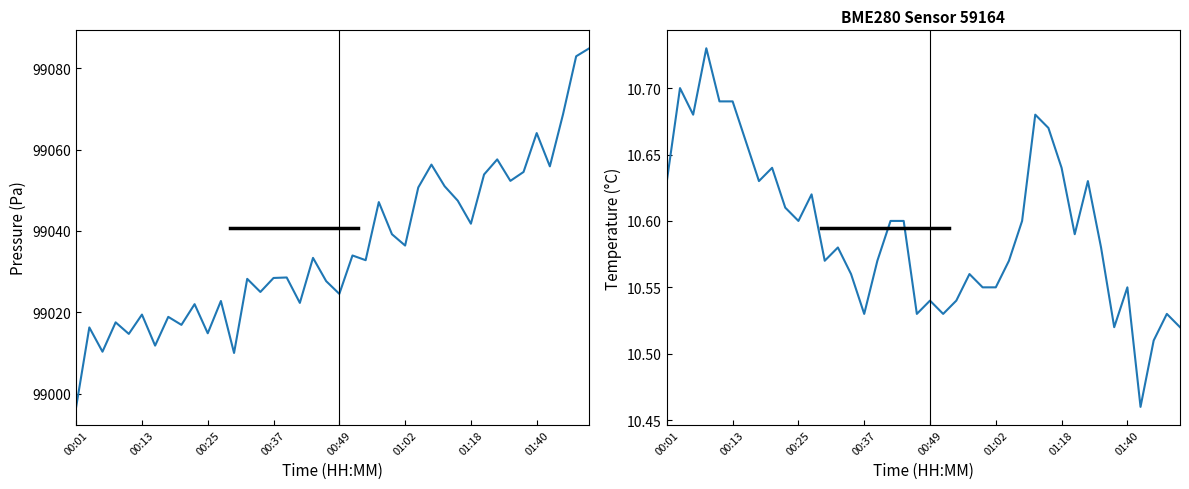

Which series changed the most between 27 and 34?

pressure